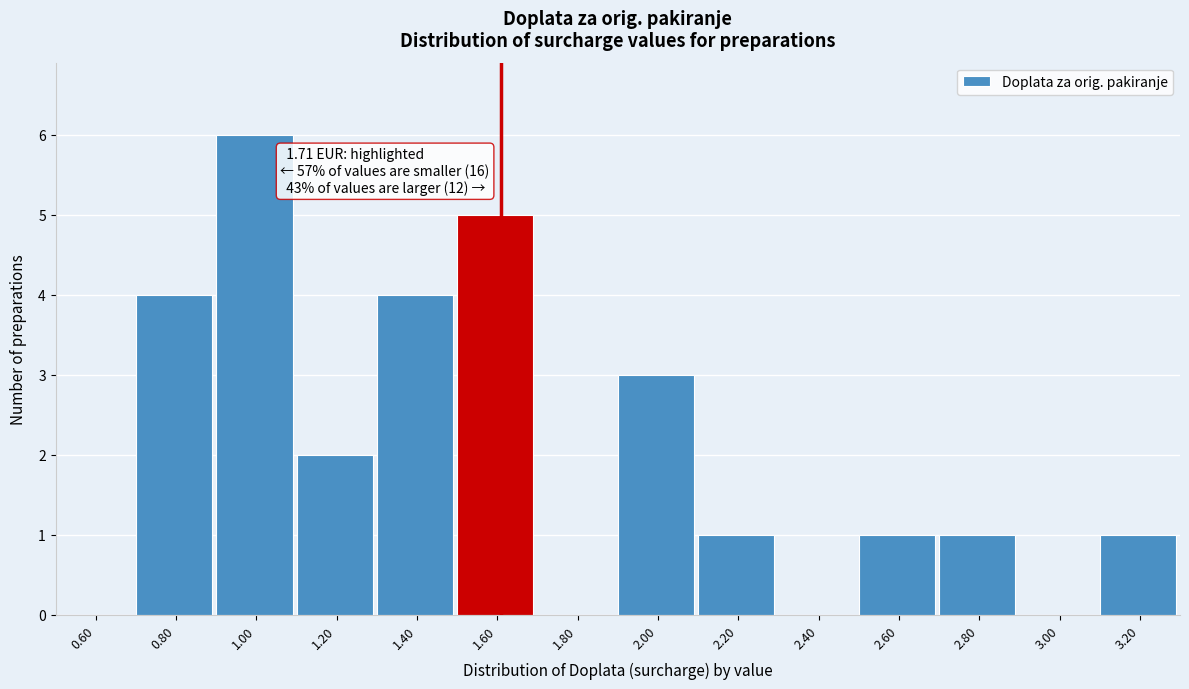

Reading left to right, what are all the values shown in this chart?

0.60=0	0.80=4	1.00=6	1.20=2	1.40=4	1.60=5	1.80=0	2.00=3	2.20=1	2.40=0	2.60=1	2.80=1	3.00=0	3.20=1